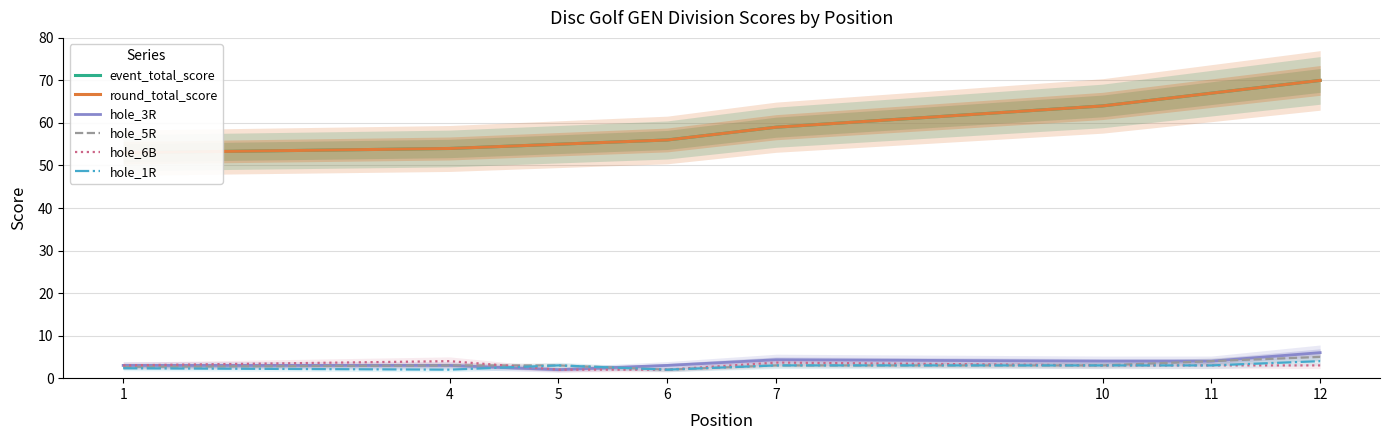

Rank the series at 10 from highest to lowest value.

event_total_score, round_total_score, hole_3R, hole_5R, hole_6B, hole_1R